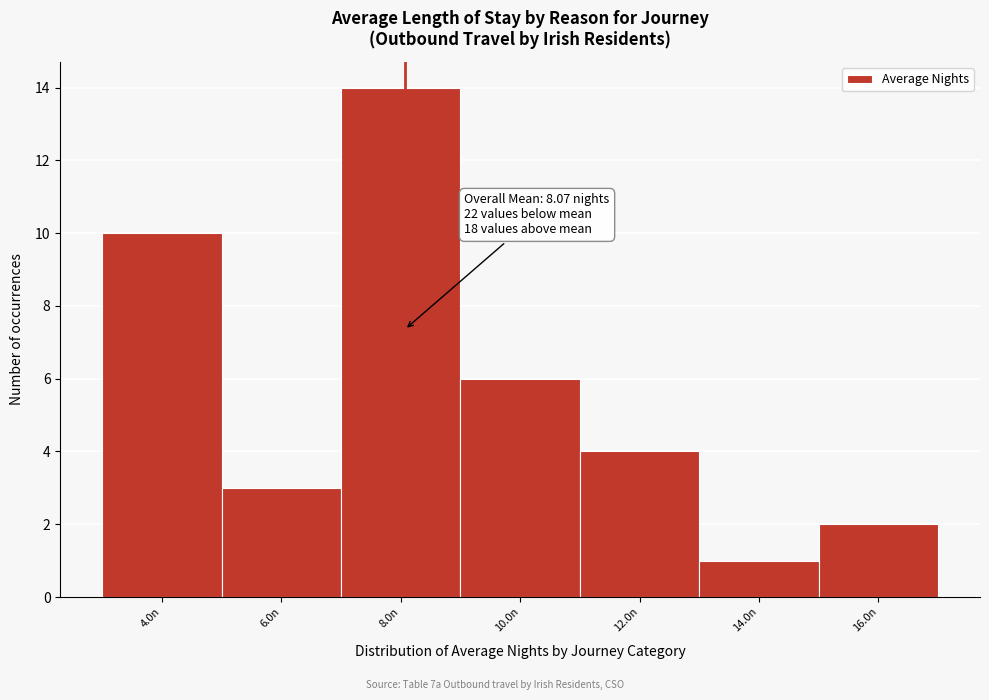

Over which range of the x-axis is the bar tallest?

7 to 9